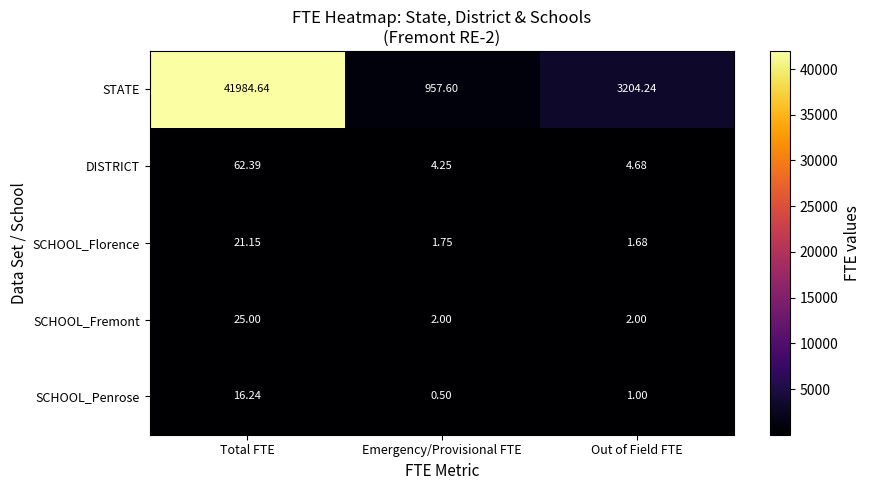

Which series has the widest spread of values?

STATE